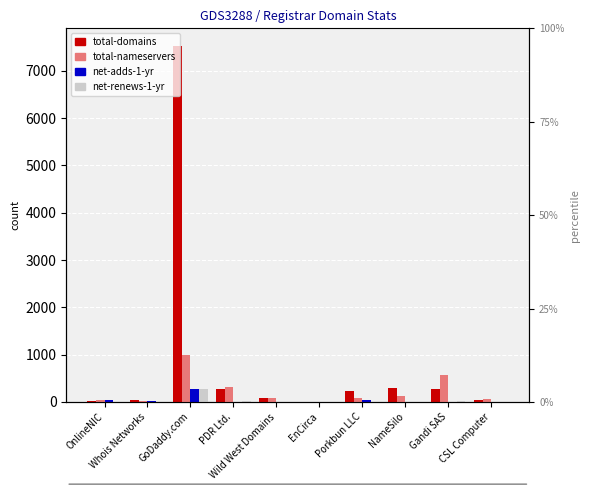

How many values in the net-renews-1-yr series are below 4?

5